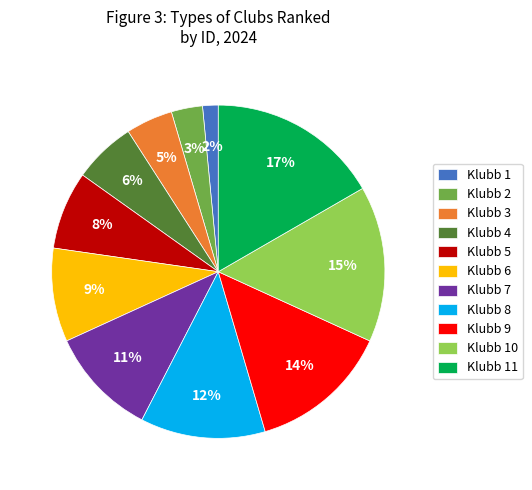

To the nearest percent, what is the difference between the largest and smallest slice percentages?

15%